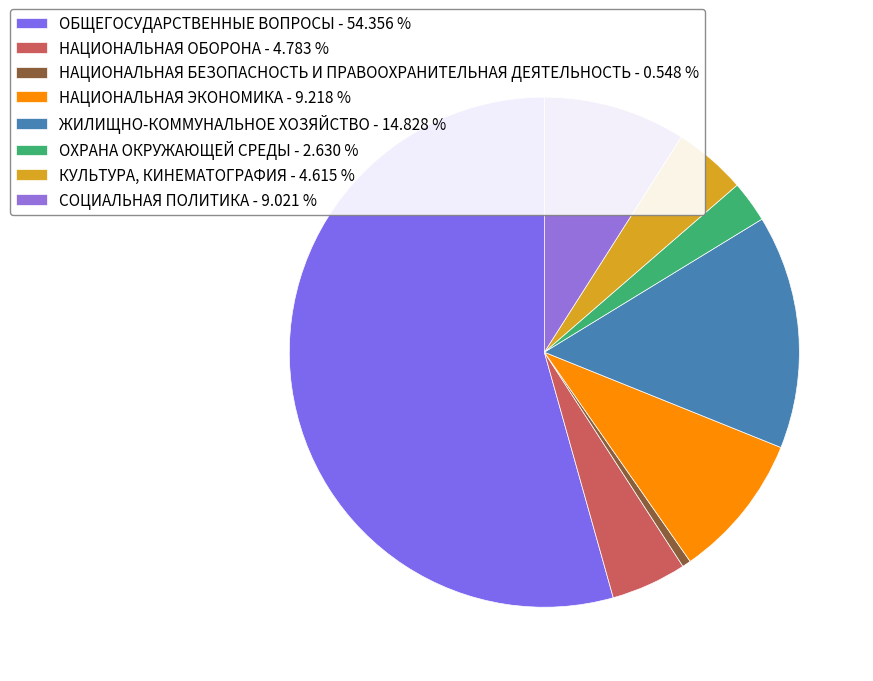

What percentage is the ОХРАНА ОКРУЖАЮЩЕЙ СРЕДЫ slice, to the nearest percent?

3%